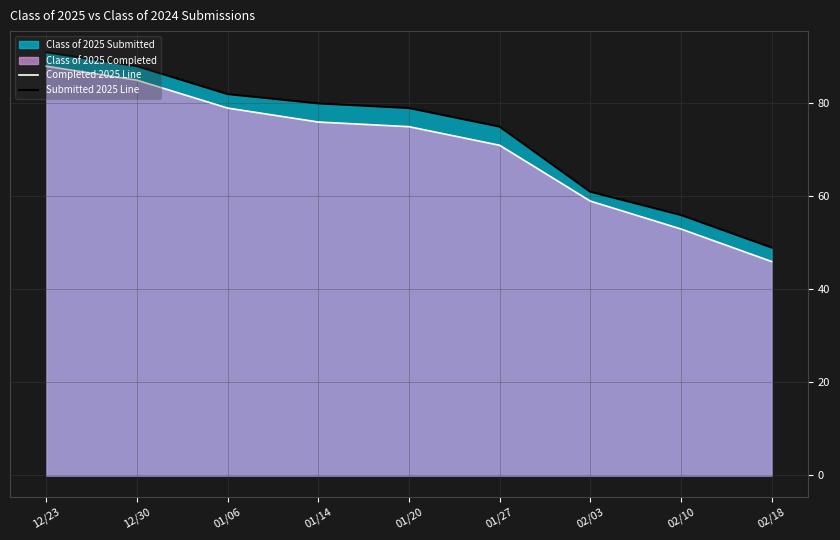

Rank the categories by Completed 2025 Line value from lowest to highest.

02/18, 02/10, 02/03, 01/27, 01/20, 01/14, 01/06, 12/30, 12/23